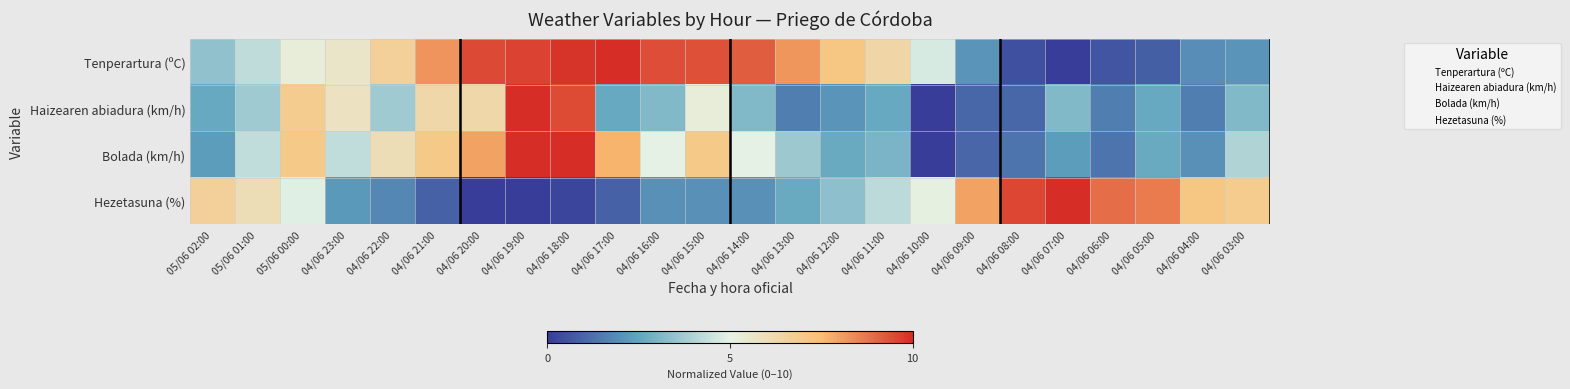

Which series has the widest spread of values?

Tenperartura (ºC)